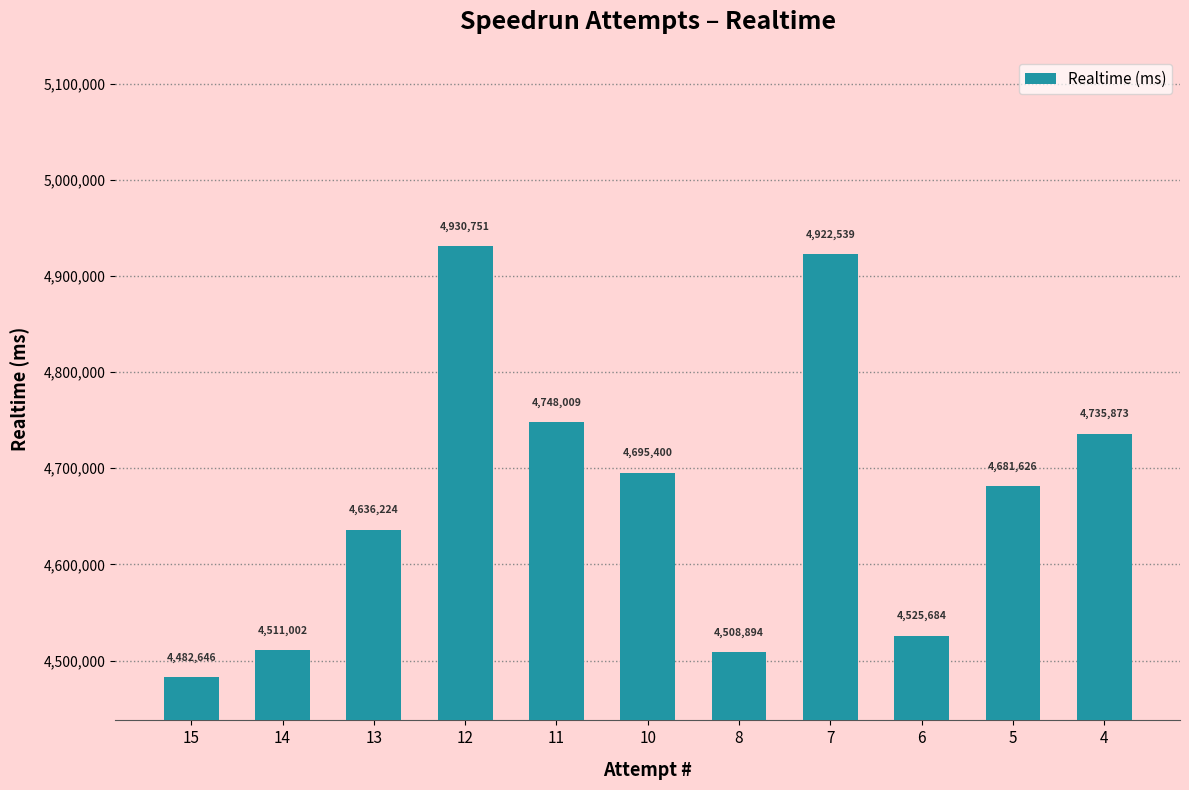

True or false: the data shows 4636224 at 13.

True